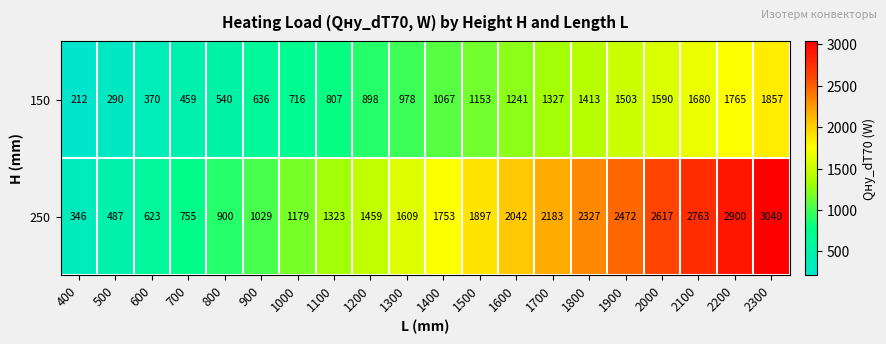

The 150 series shows 370 at 600. True or false?

True